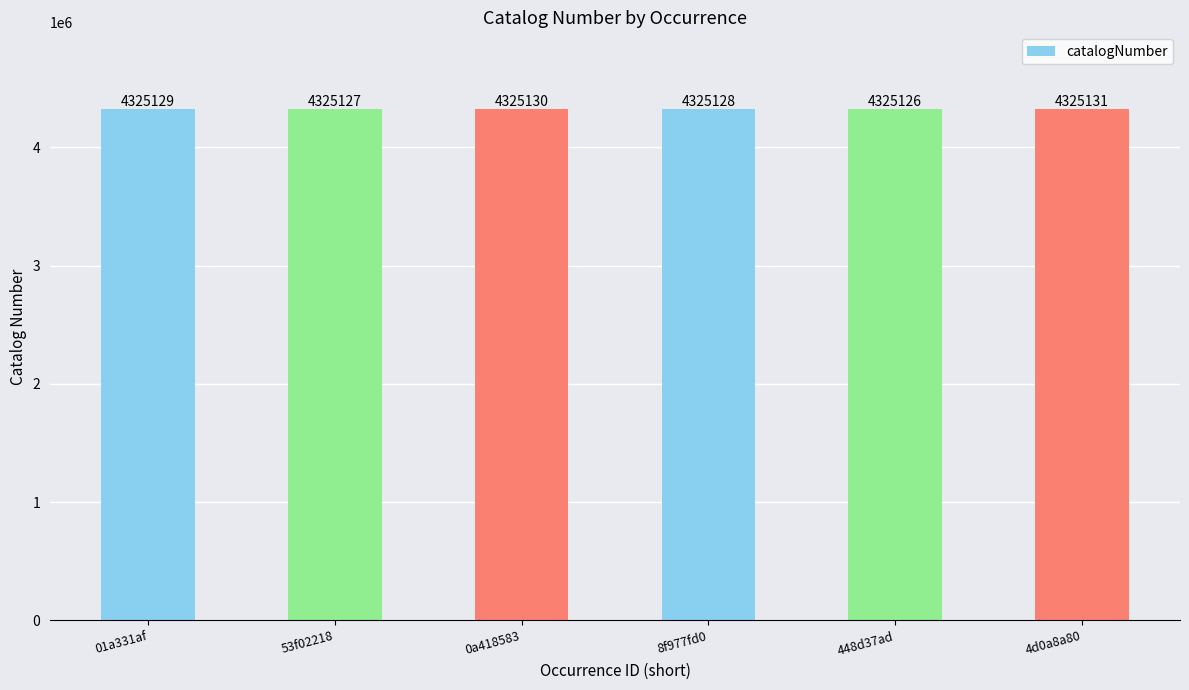

How many data points are less than 4325129?

3